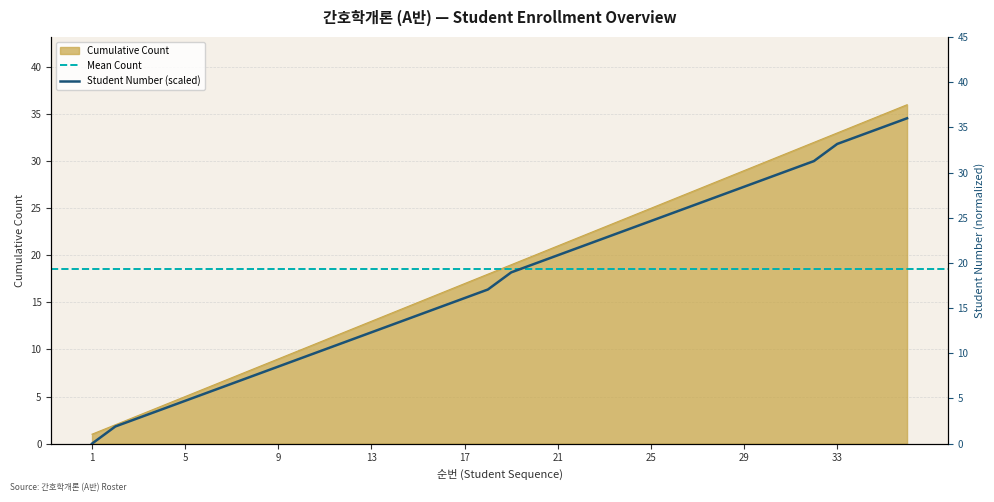

Which series has the widest spread of values?

Student Number